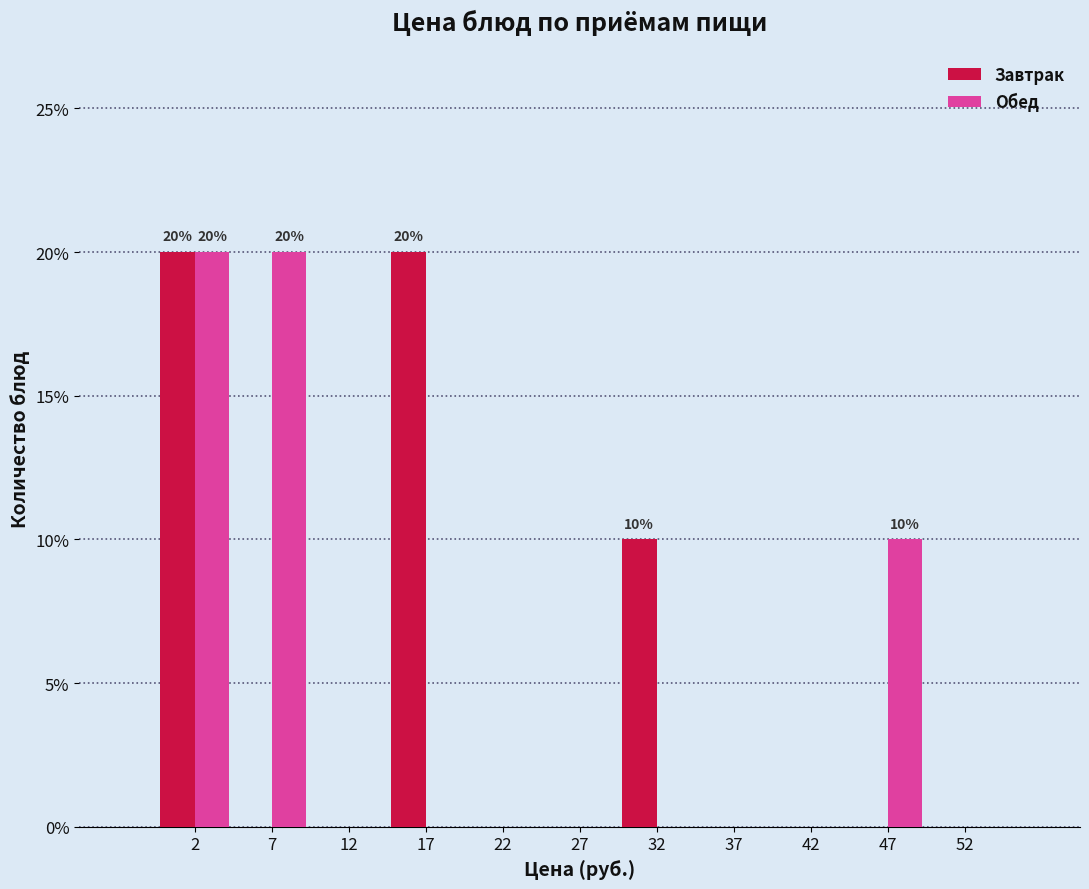

Reading right to left, extract all data points from this chart.

Завтрак: 52=0	47=0	42=0	37=0	32=10	27=0	22=0	17=20	12=0	7=0	2=20
Обед: 52=0	47=10	42=0	37=0	32=0	27=0	22=0	17=0	12=0	7=20	2=20